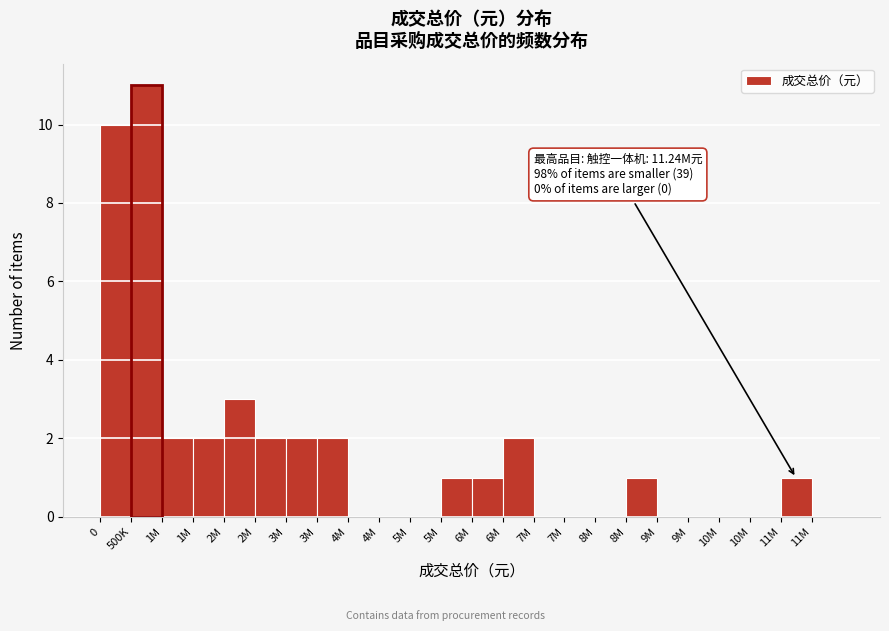

How many data points does each series have?

24